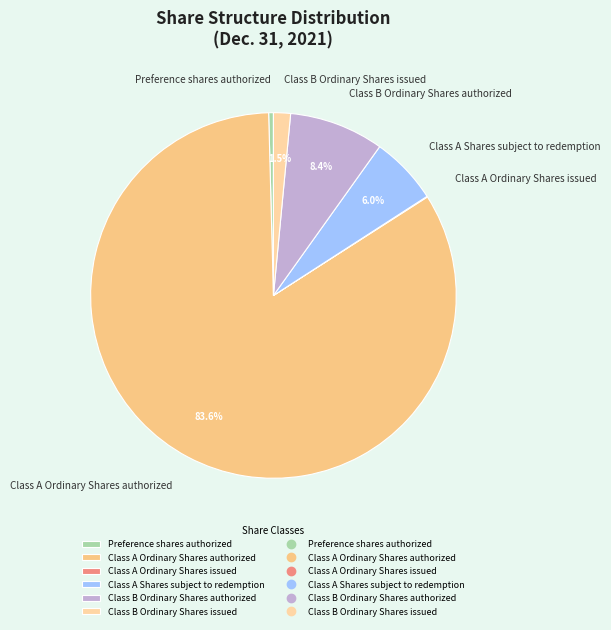

Does any single category account for the majority?

Yes